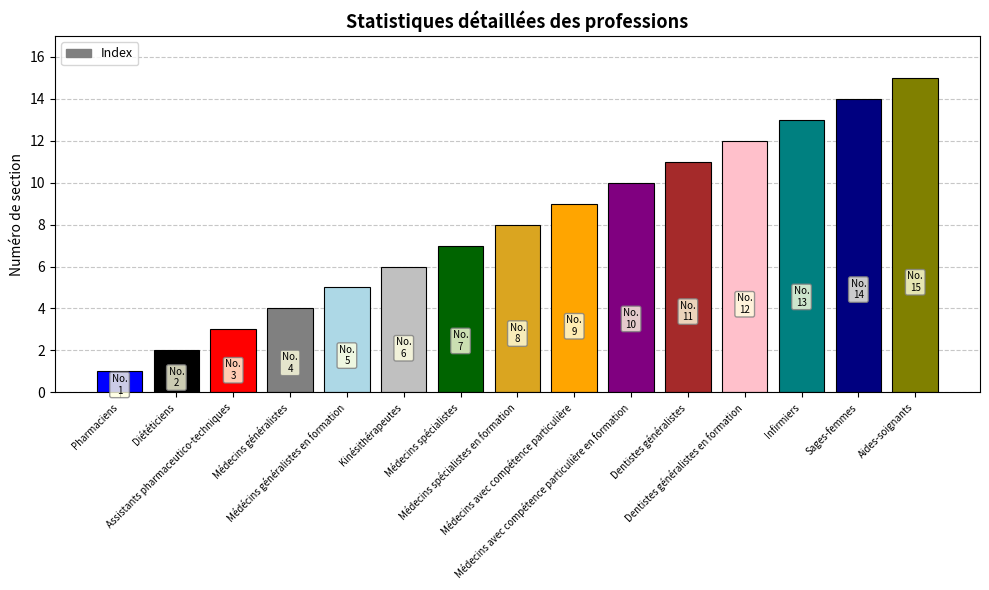

Reading left to right, list all the values displayed in this chart.

Pharmaciens=1	Diététiciens=2	Assistants pharmaceutico-techniques=3	Médecins généralistes=4	Médécins généralistes en formation=5	Kinésithérapeutes=6	Médecins spécialistes=7	Médecins spécialistes en formation=8	Médecins avec compétence particulière=9	Médecins avec compétence particulière en formation=10	Dentistes généralistes=11	Dentistes généralistes en formation=12	Infirmiers=13	Sages-femmes=14	Aides-soignants=15